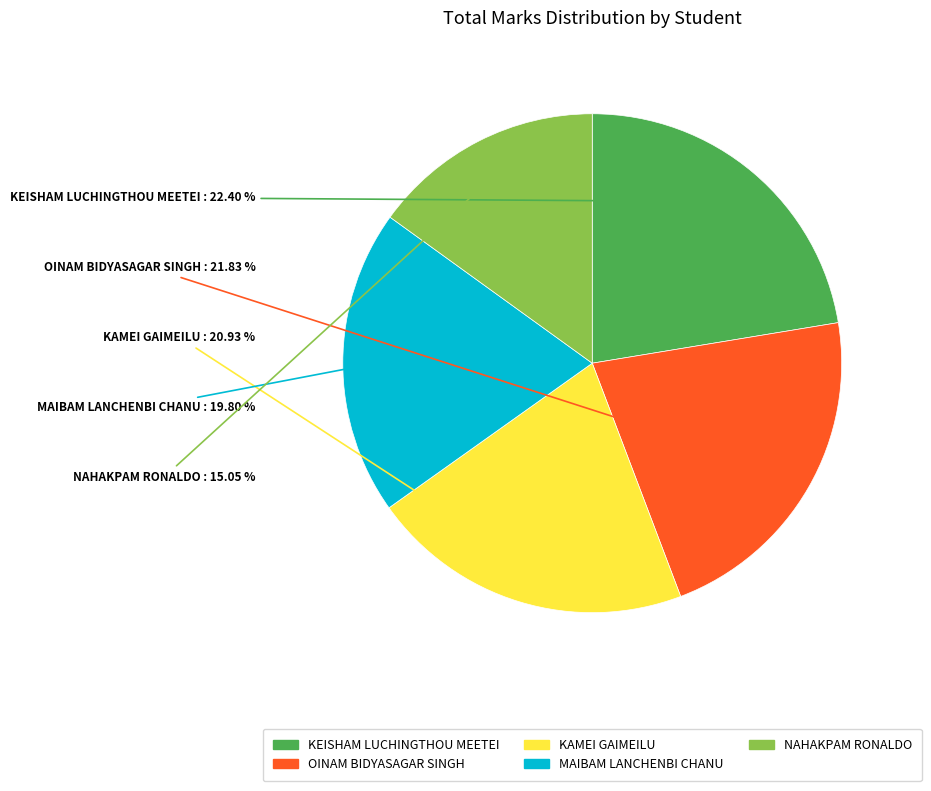

Is the sum of KEISHAM LUCHINGTHOU MEETEI and MAIBAM LANCHENBI CHANU greater than half?

No